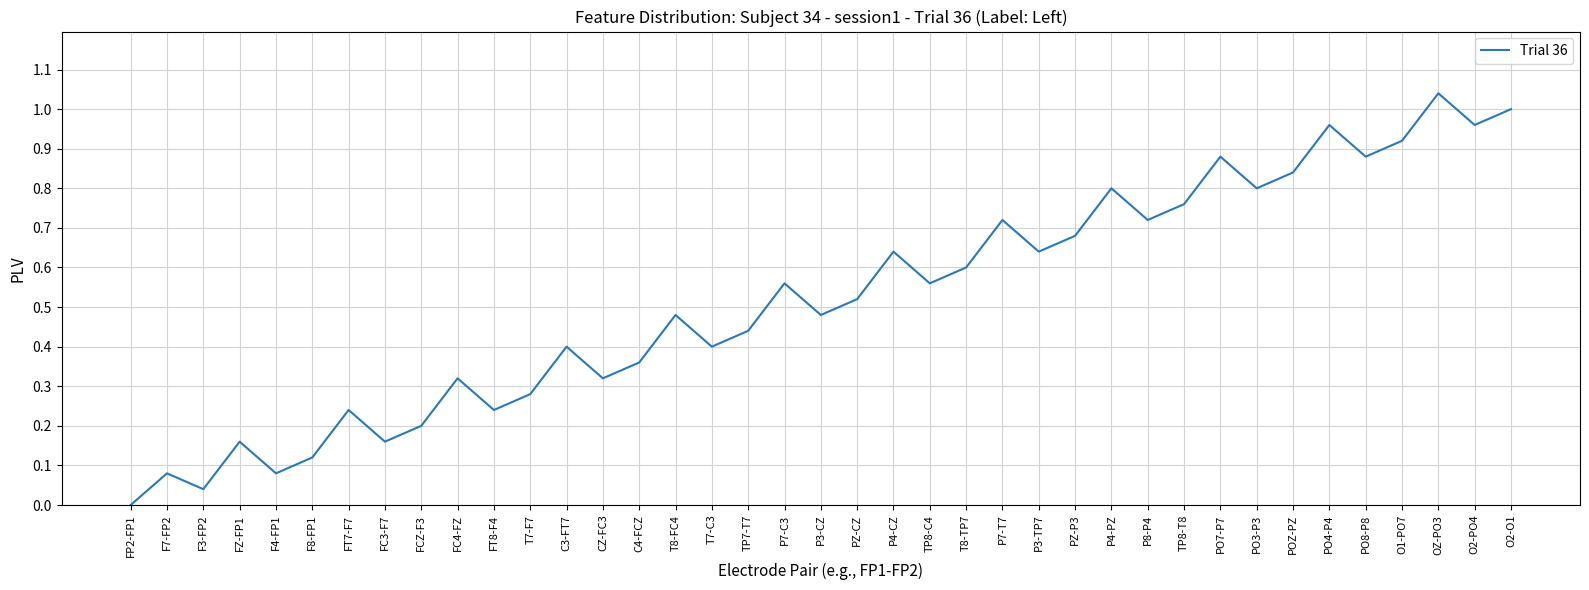

Is it true that the value at OZ-PO3 is 1.0?

True